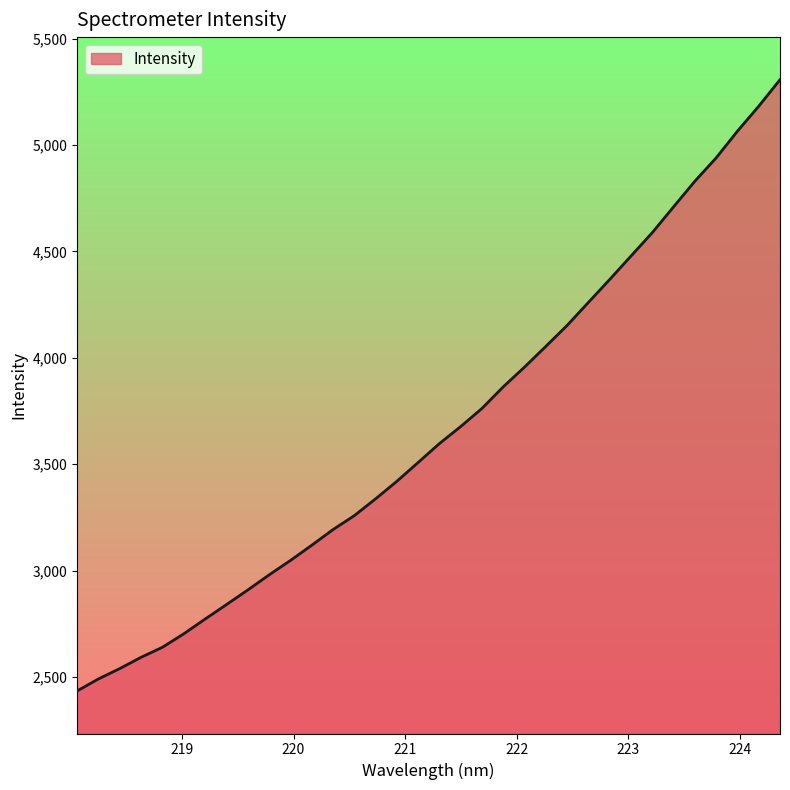

What is the smallest value displayed?

2435.3